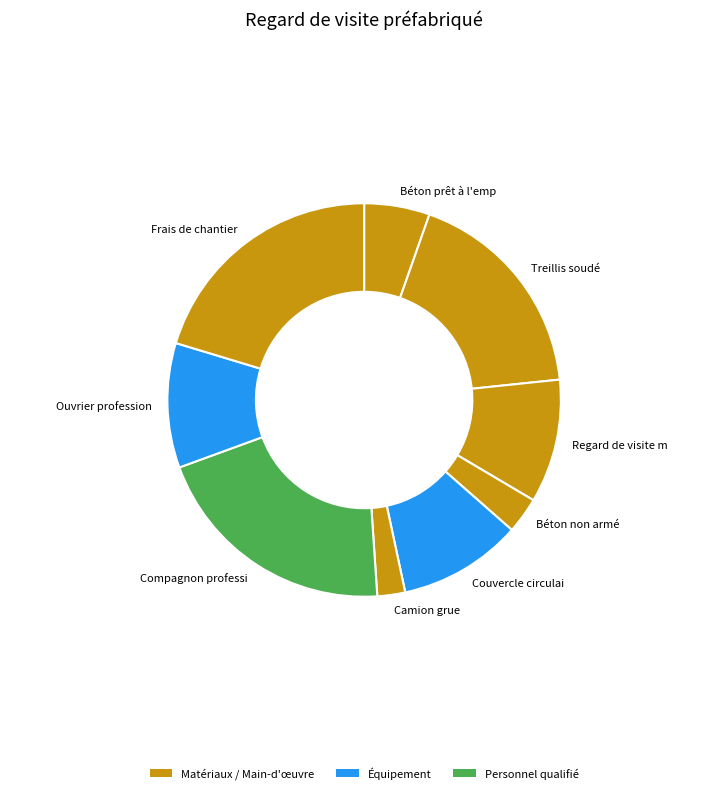

Count the number of slices in the pie.

9